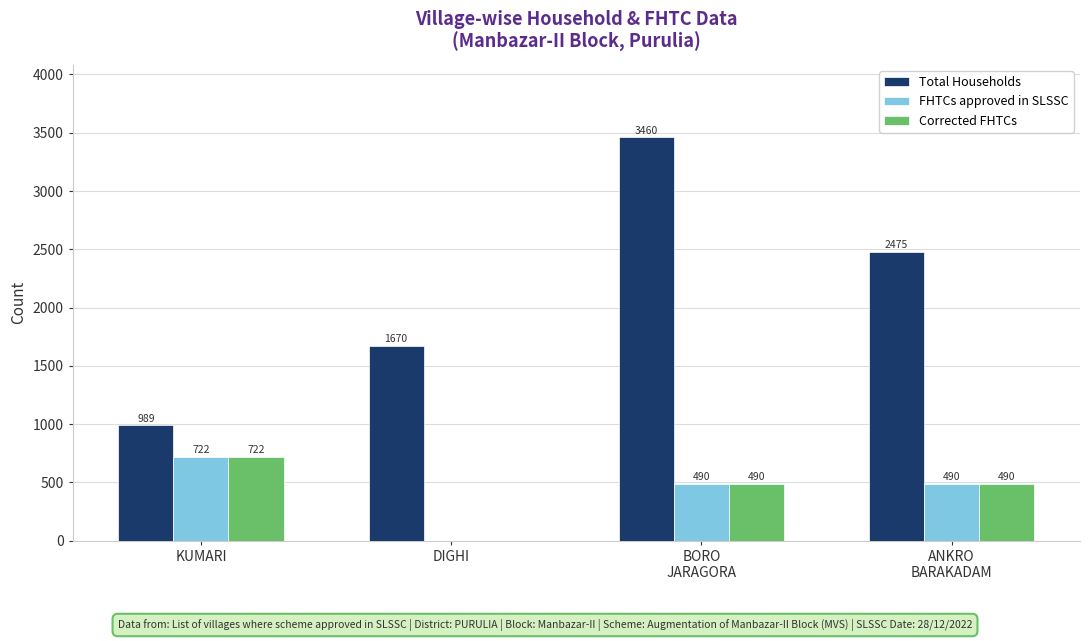

Is it true that FHTCs approved in SLSSC equals 722 at KUMARI?

True